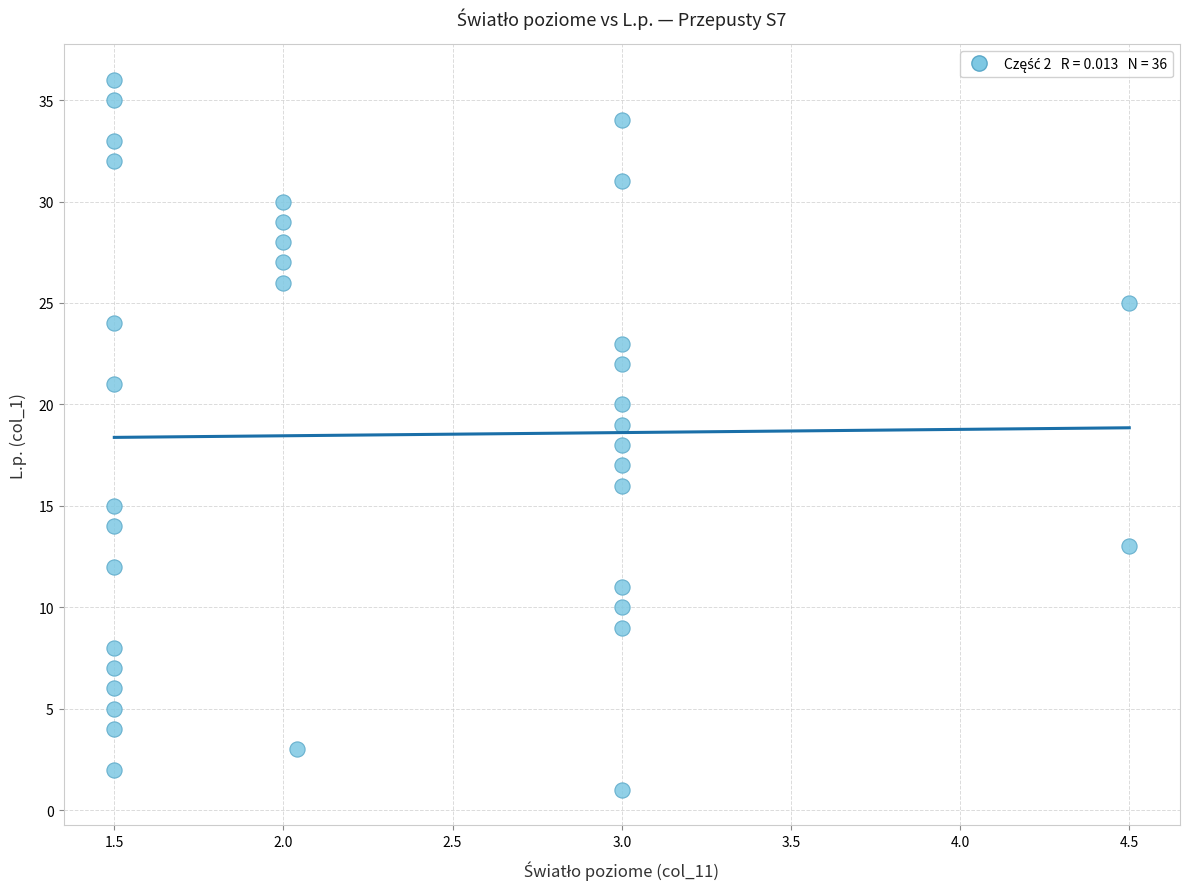

What is the range of Y values (max minus min)?

35